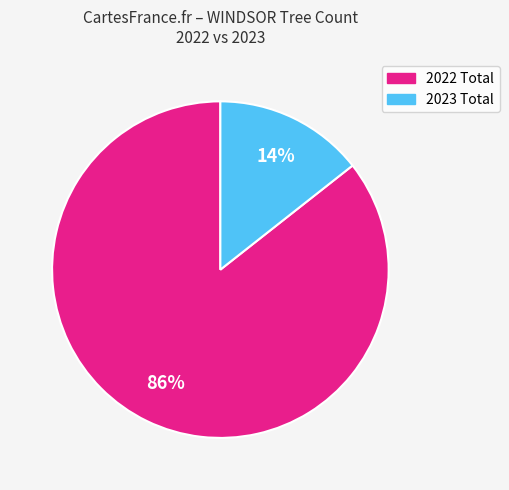

To the nearest percent, what is the average slice percentage?

50%